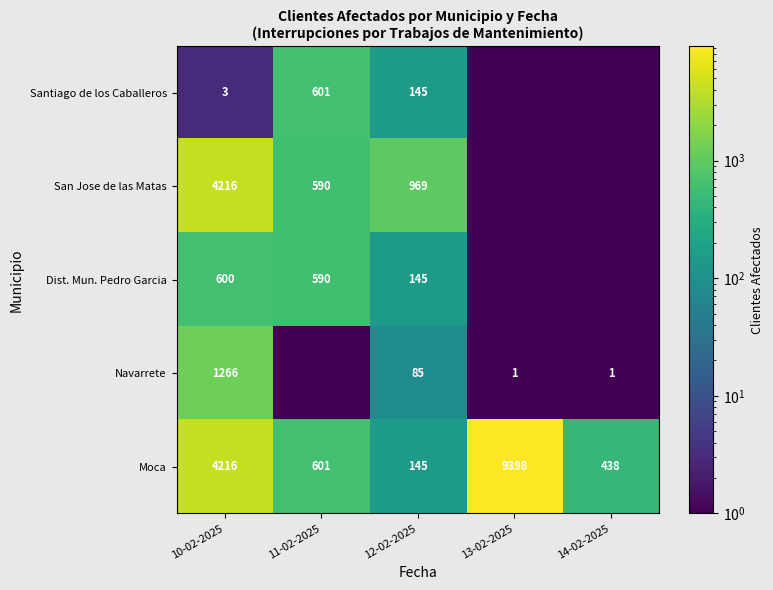

What is the spread (max minus min) of values at 10-02-2025?

4213.0